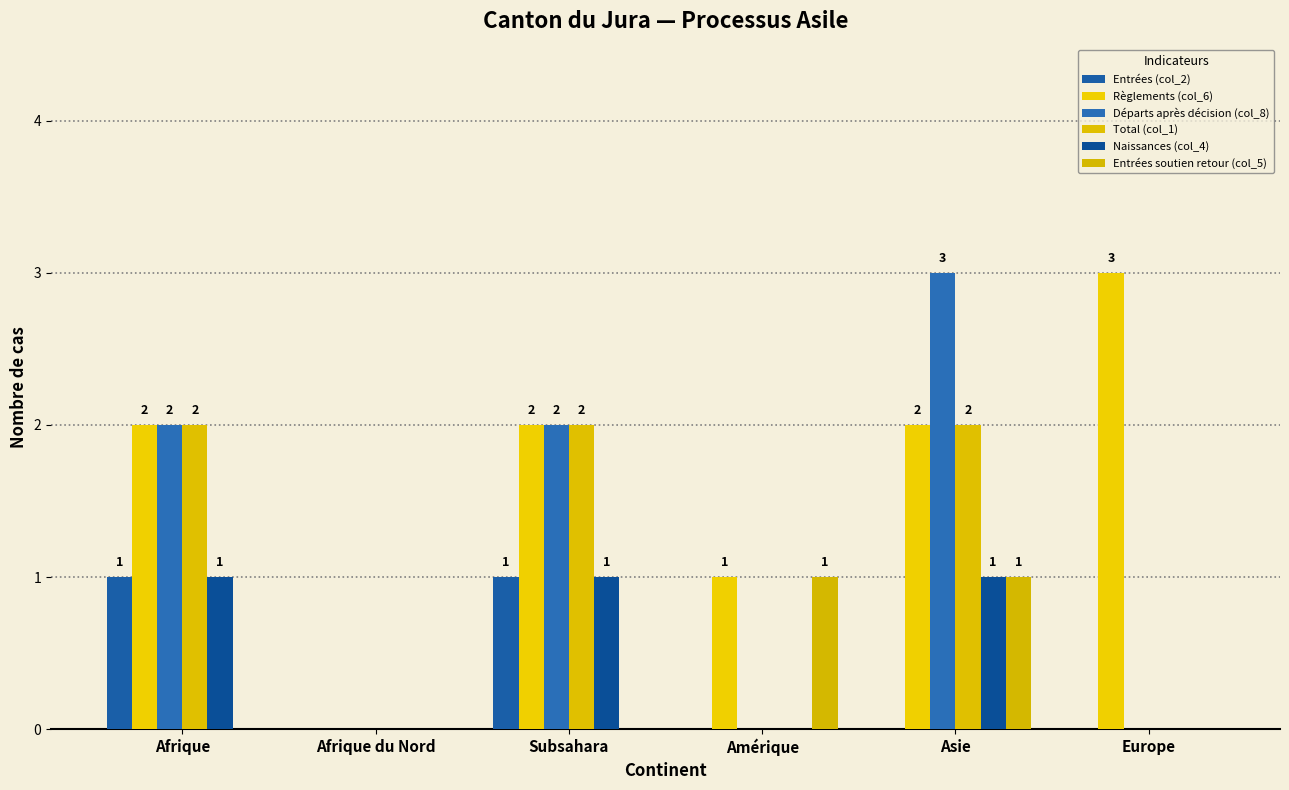

How many values in Total (col_1) are above zero?

3